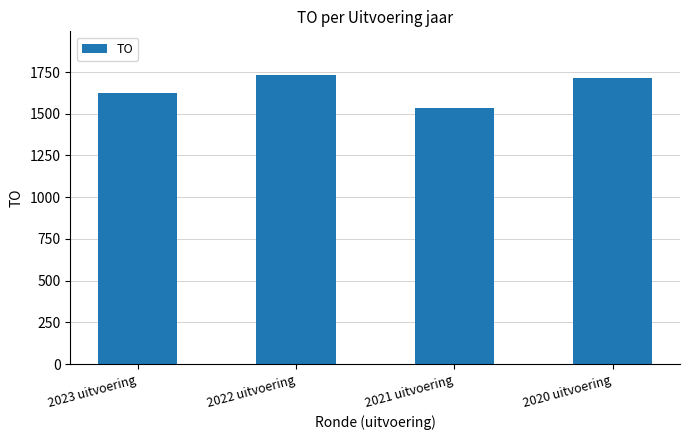

Rank the categories by value from highest to lowest.

2022 uitvoering, 2020 uitvoering, 2023 uitvoering, 2021 uitvoering